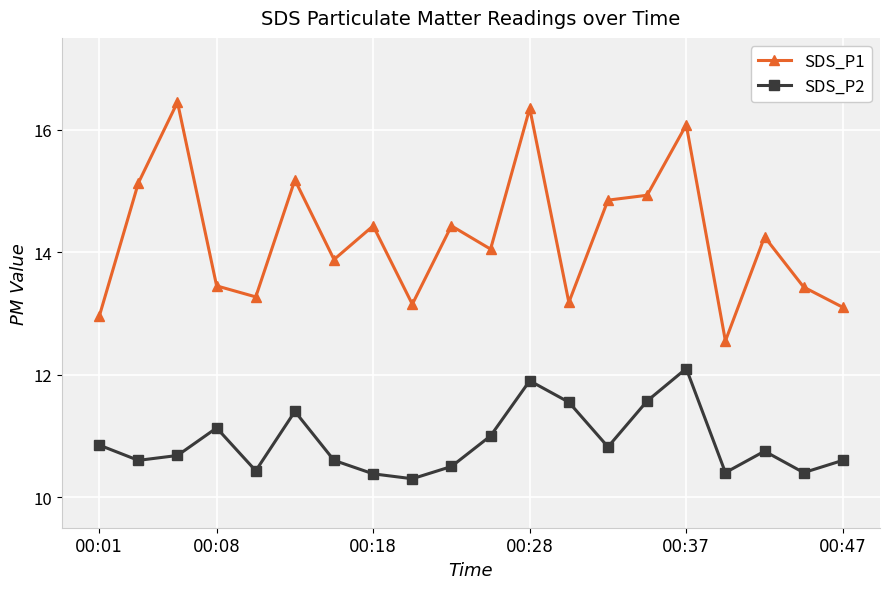

What is the value of the SDS_P1 point at the 19th from the left?

13.4